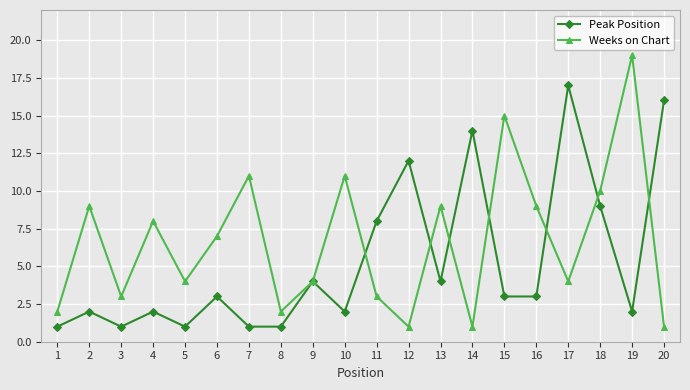

True or false: Weeks on Chart has a value of 2 at 1.

True